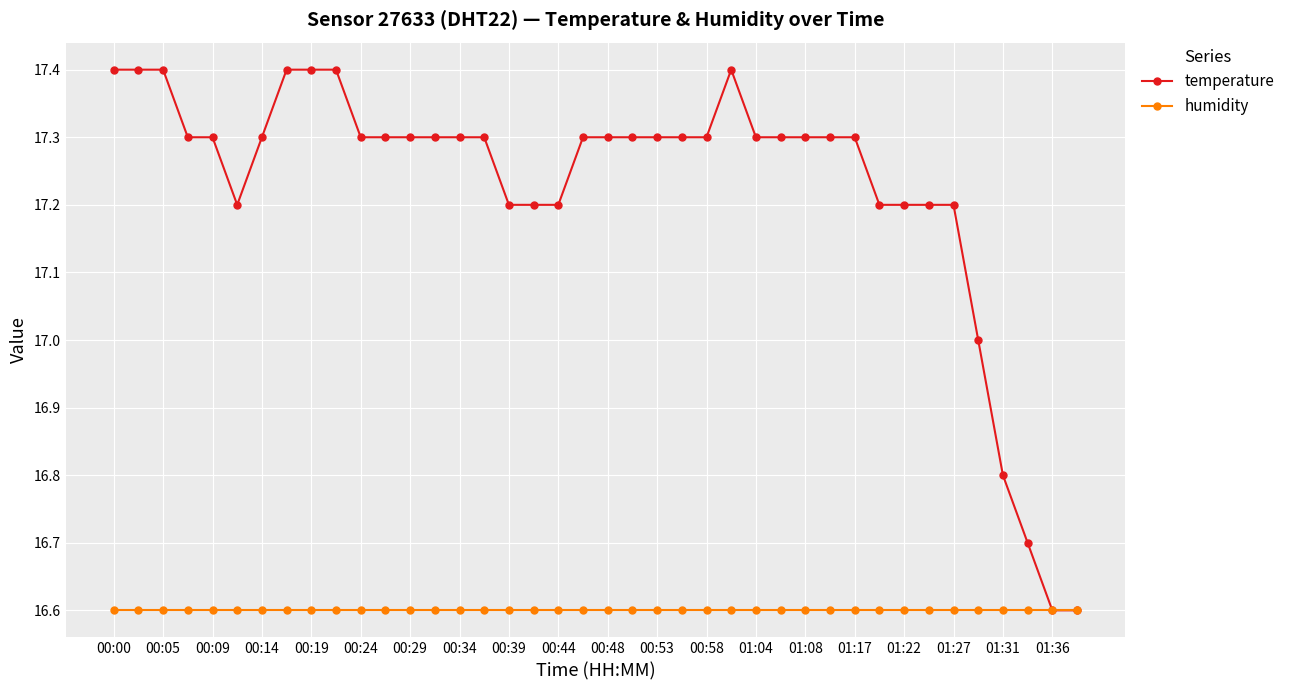

Rank the series by their average value, from lowest to highest.

humidity, temperature